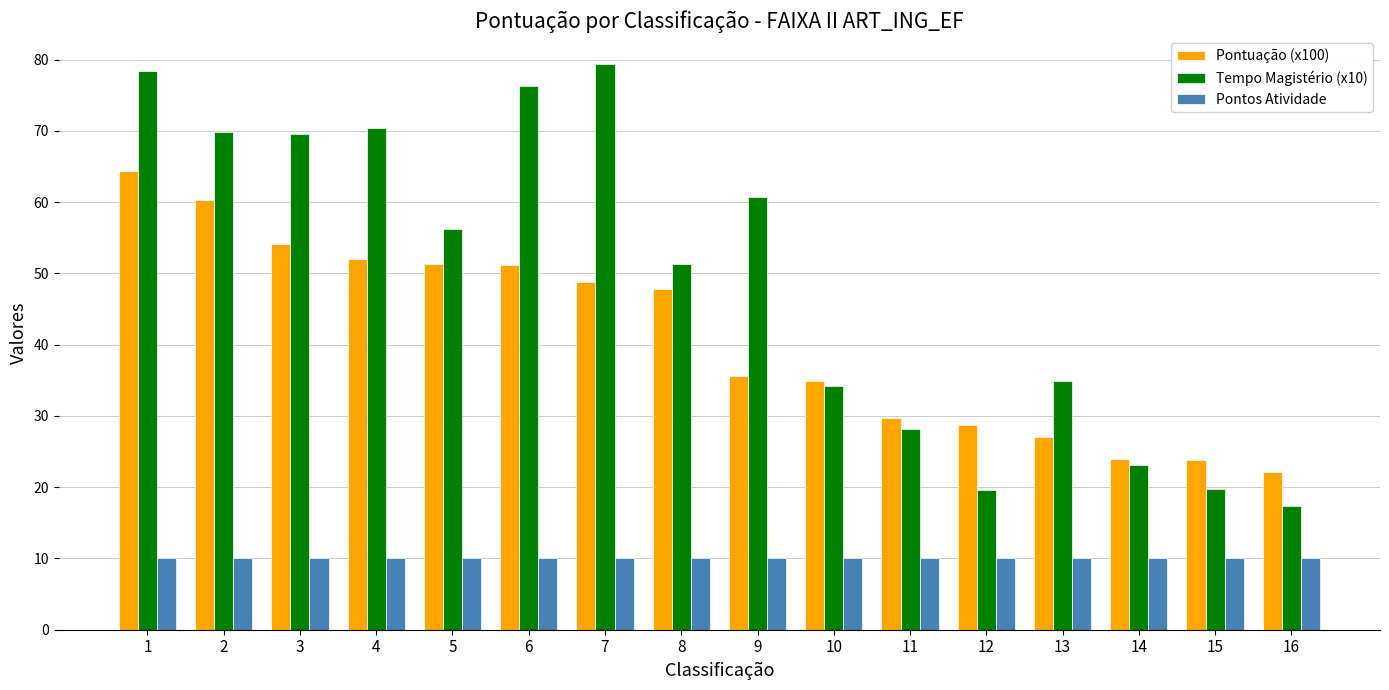

What is the total value across all series at 2?

140.3